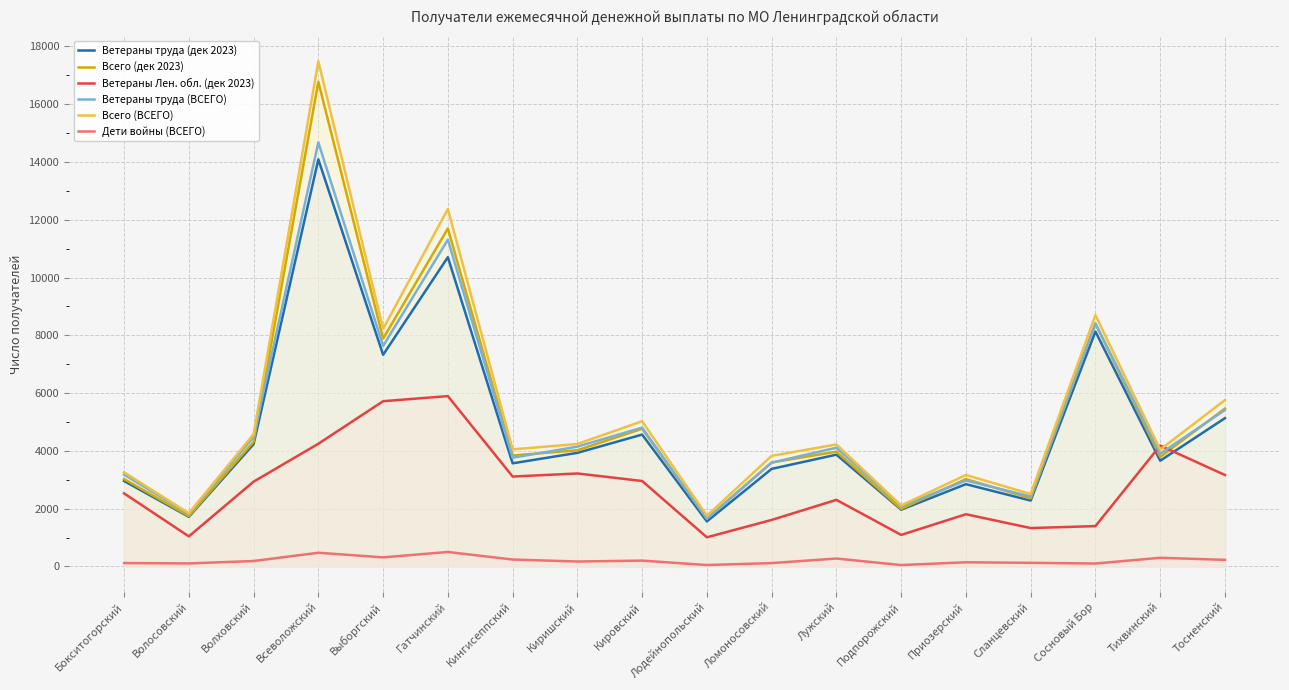

What are all the series names shown in the legend?

Ветераны труда (дек 2023), Всего (дек 2023), Ветераны Лен. обл. (дек 2023), Ветераны труда (ВСЕГО), Всего (ВСЕГО), Дети войны (ВСЕГО)